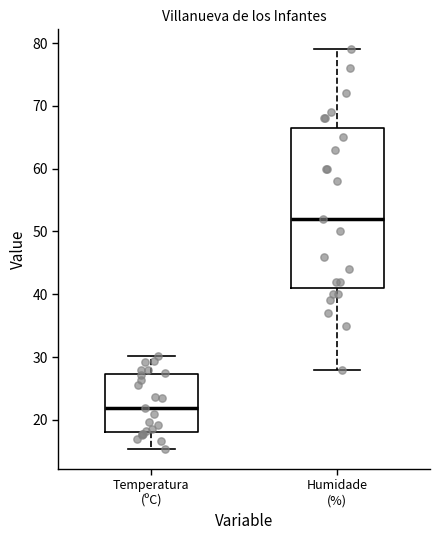

Where does the upper whisker of the box for Humidade (%) end on the y-axis? The values are not printed on the chart, so give them approximately, as read against the axis.

79